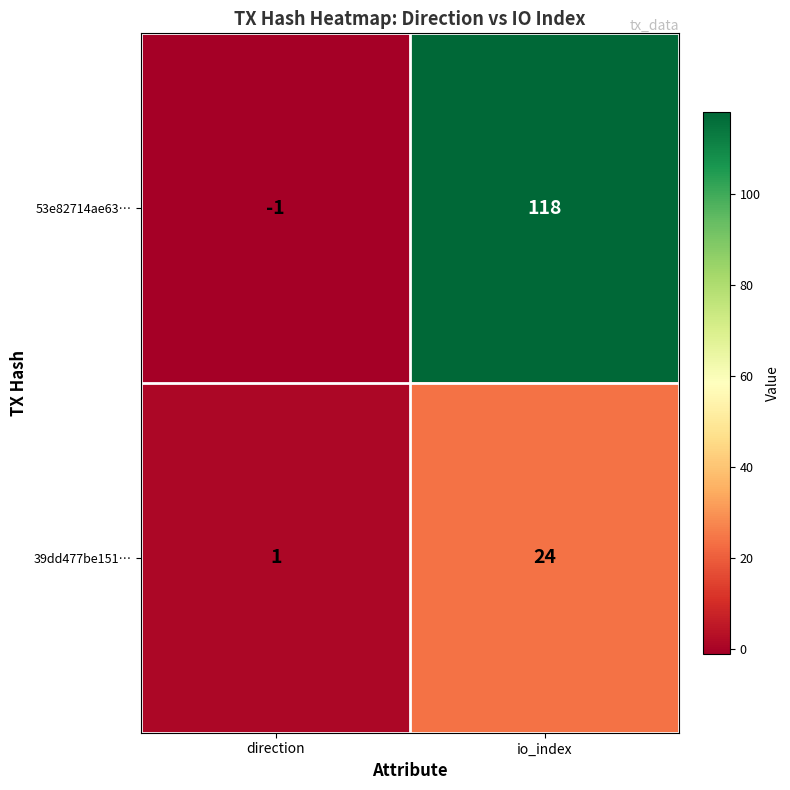

Which series changed the most between direction and io_index?

53e82714ae63…